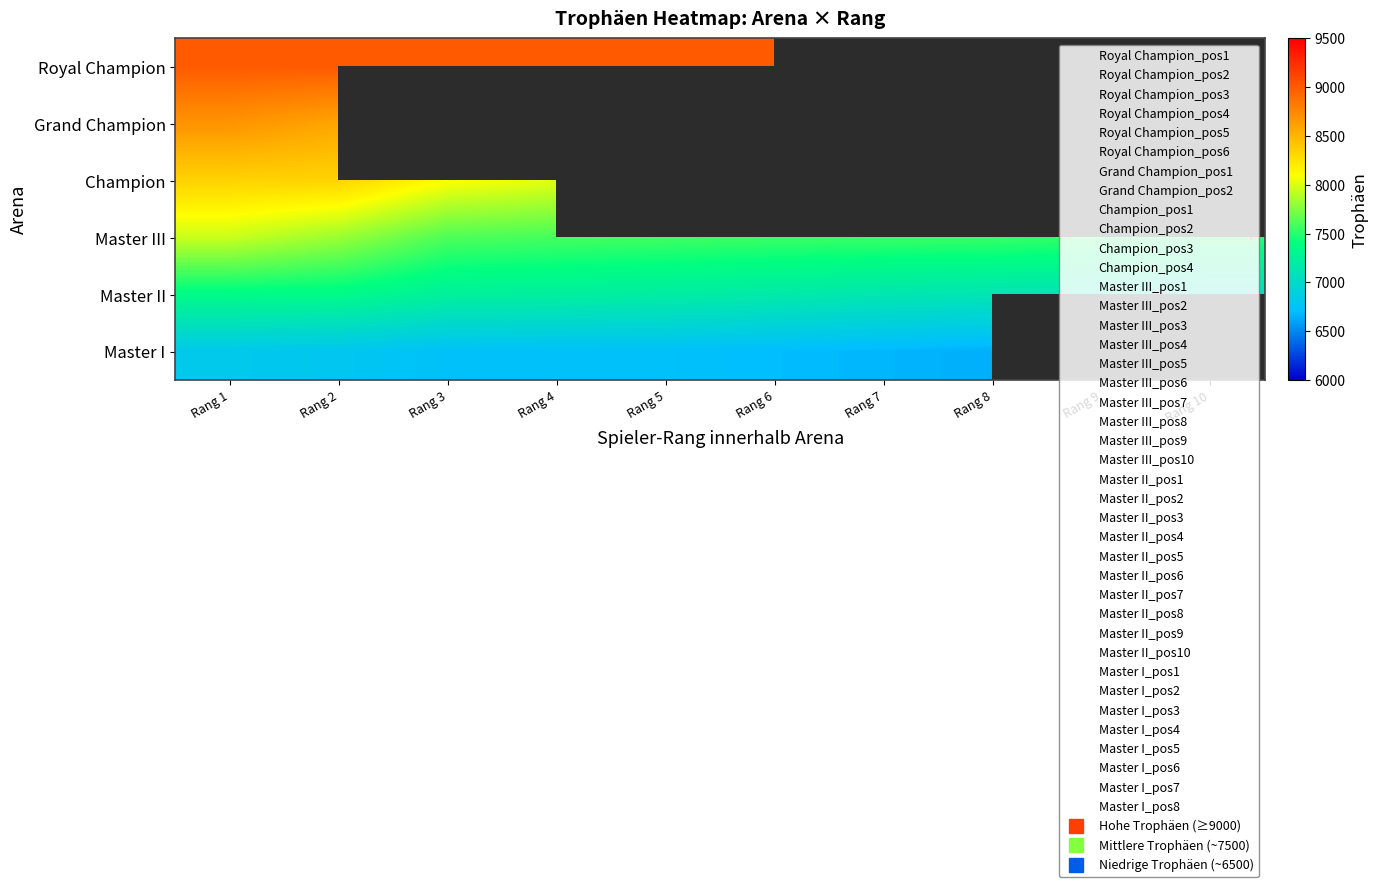

True or false: Master III has a value of 7529.0 at Rang 9.

True